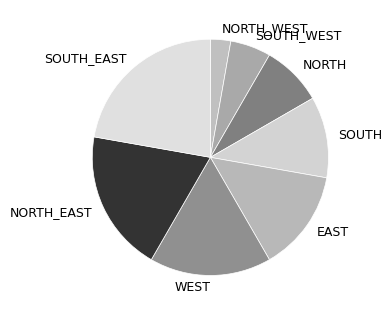

What is the smallest slice in the pie chart?

NORTH_WEST